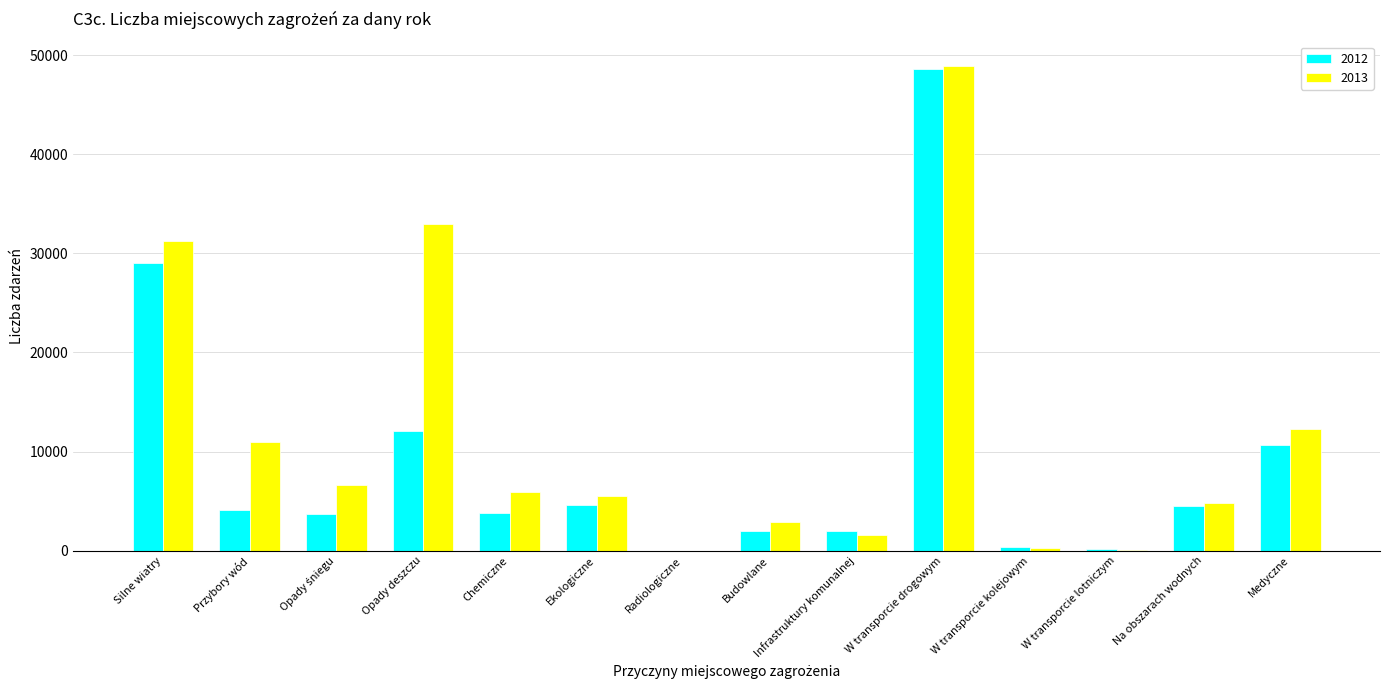

Are the bars horizontal?

No